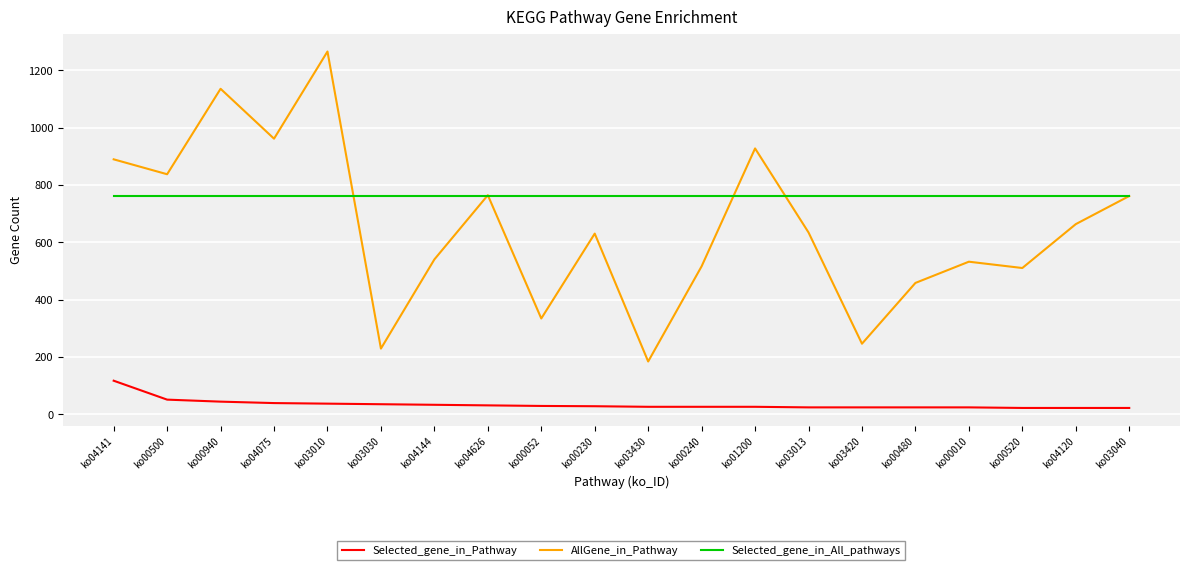

At how many categories does at least one series exceed 684?

20